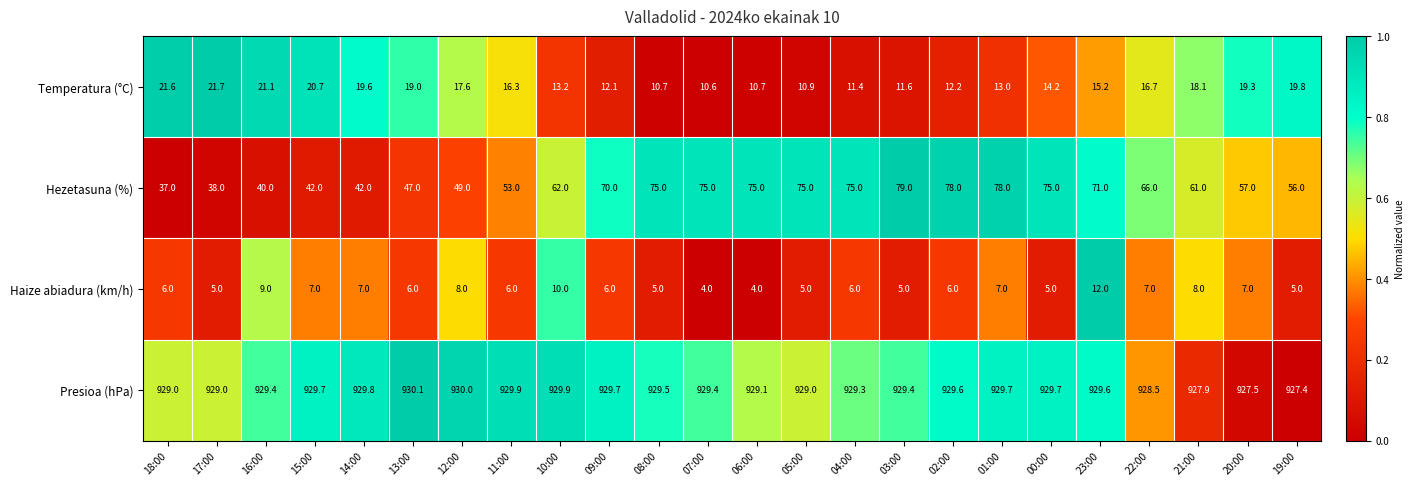

The value of Presioa (hPa) at 17:00 is 929.0. True or false?

True